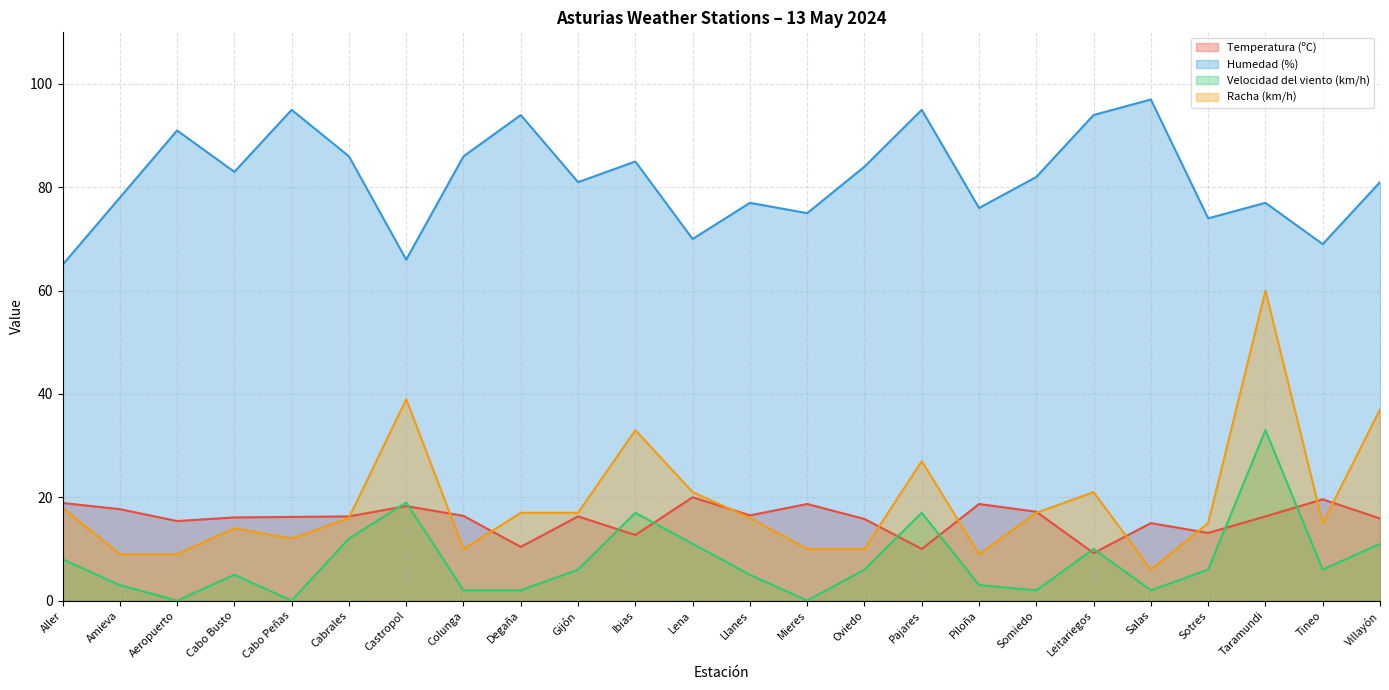

List the labels in order of Humedad (%) value, largest first.

Salas, Cabo Peñas, Pajares, Degaña, Leitariegos, Aeropuerto, Cabrales, Colunga, Ibias, Oviedo, Cabo Busto, Somiedo, Gijón, Villayón, Amieva, Llanes, Taramundi, Piloña, Mieres, Sotres, Lena, Tineo, Castropol, Aller